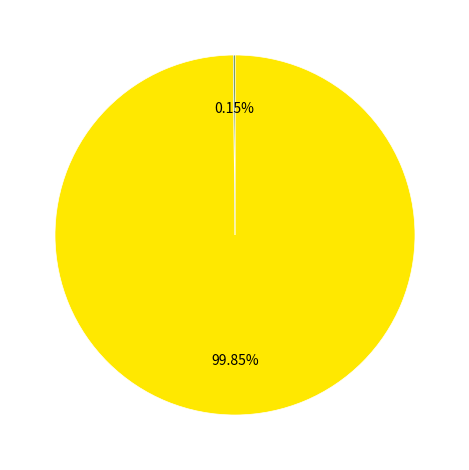

To the nearest percent, what is the average slice percentage?

50%